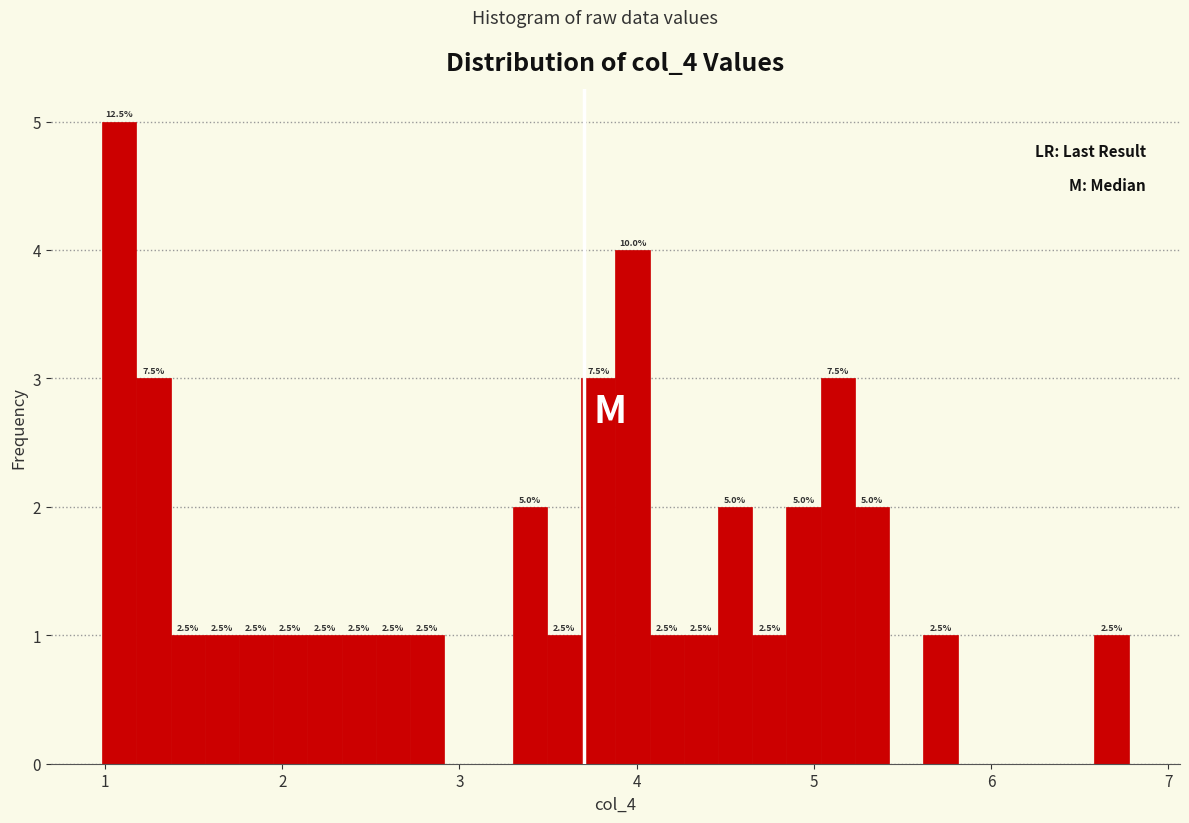

Around what value on the x-axis is the tallest bar? Give the approximate position of its centre, as read against the axis.

1.1